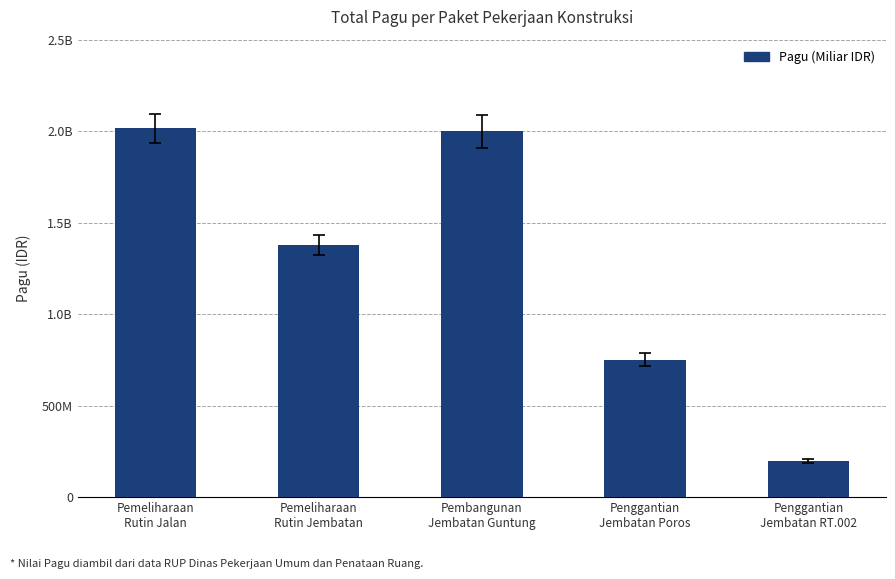

Are the bars horizontal?

No